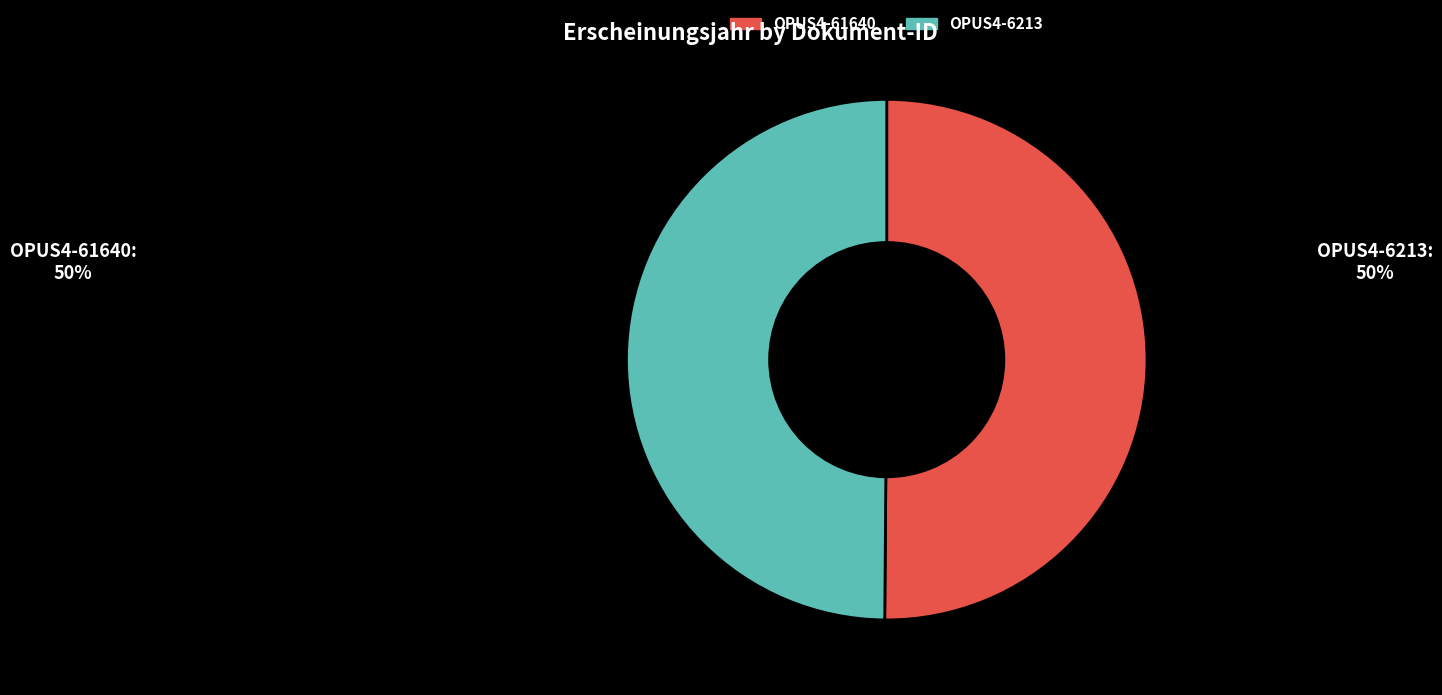

The OPUS4-6213 slice represents 44% of the pie. True or false?

False